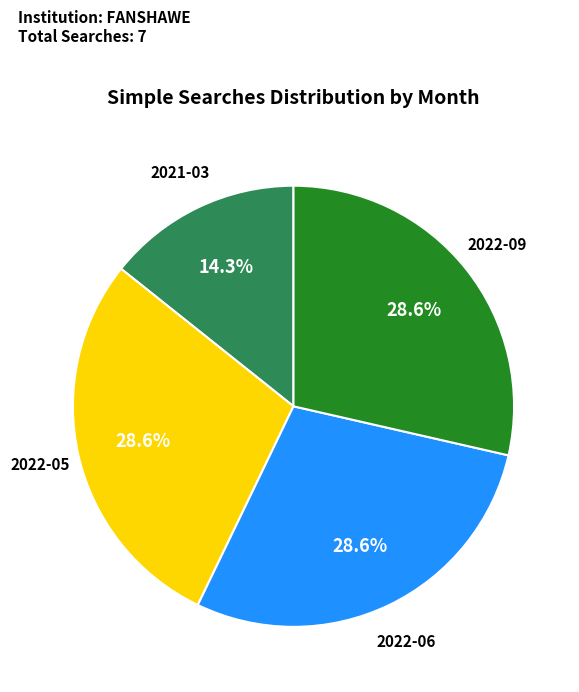

How many segments does this pie chart have?

4